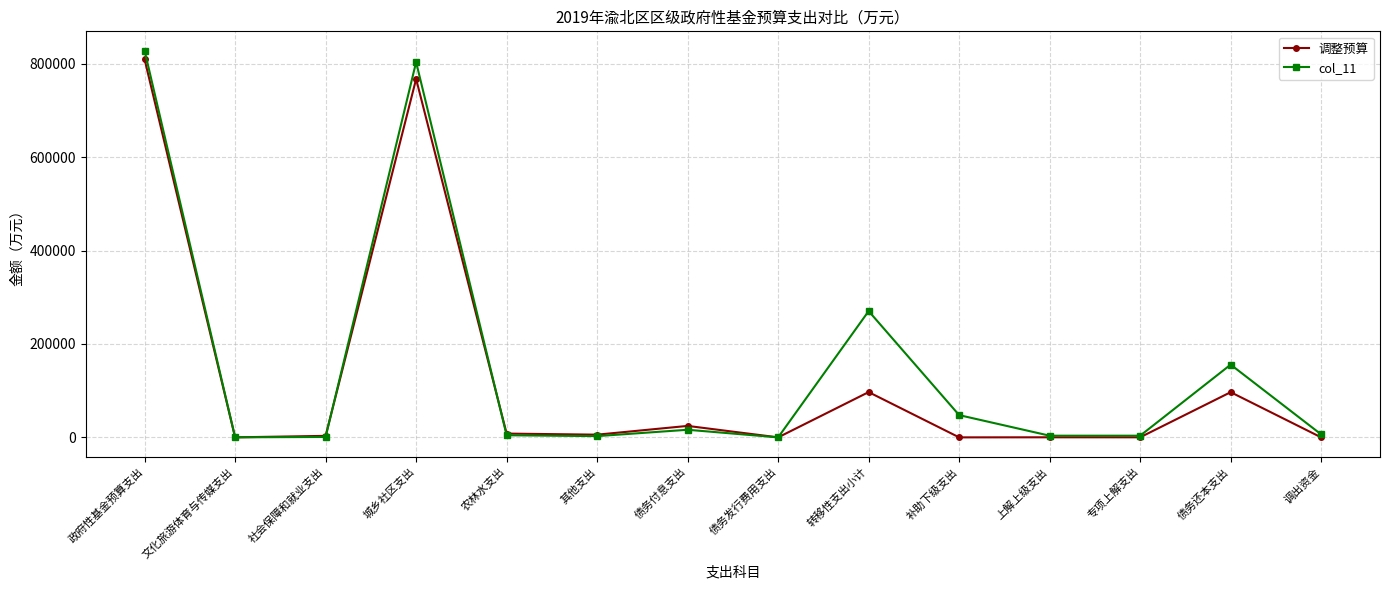

At how many categories does at least one series exceed 393642?

2